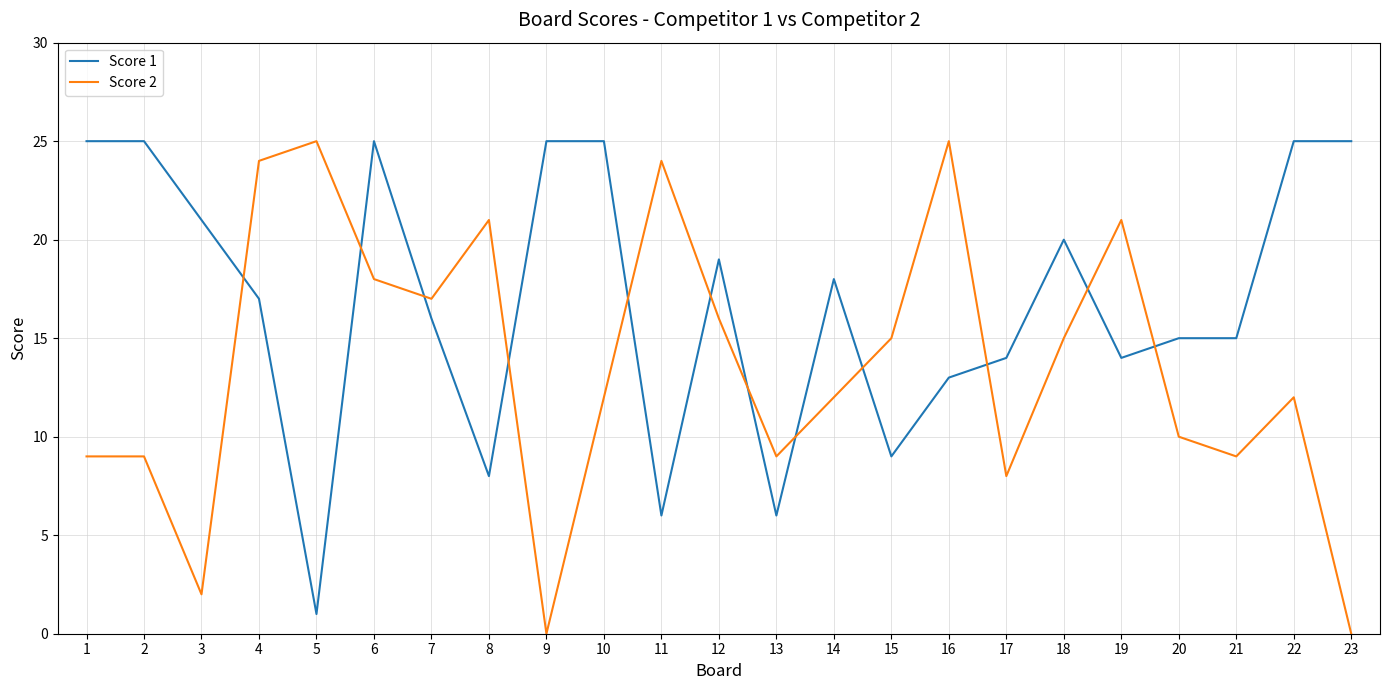

Reading left to right, extract all data points from this chart.

Score 1: 1=25	2=25	3=21	4=17	5=1	6=25	7=16	8=8	9=25	10=25	11=6	12=19	13=6	14=18	15=9	16=13	17=14	18=20	19=14	20=15	21=15	22=25	23=25
Score 2: 1=9	2=9	3=2	4=24	5=25	6=18	7=17	8=21	9=0	10=12	11=24	12=16	13=9	14=12	15=15	16=25	17=8	18=15	19=21	20=10	21=9	22=12	23=0